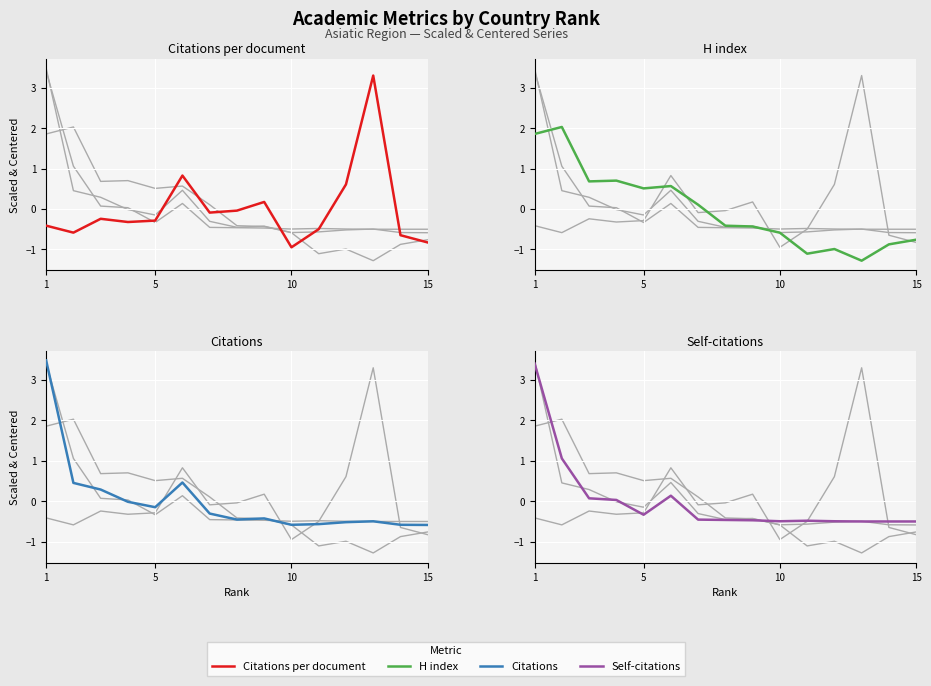

How many interior local peaks does the Citations series have?

3